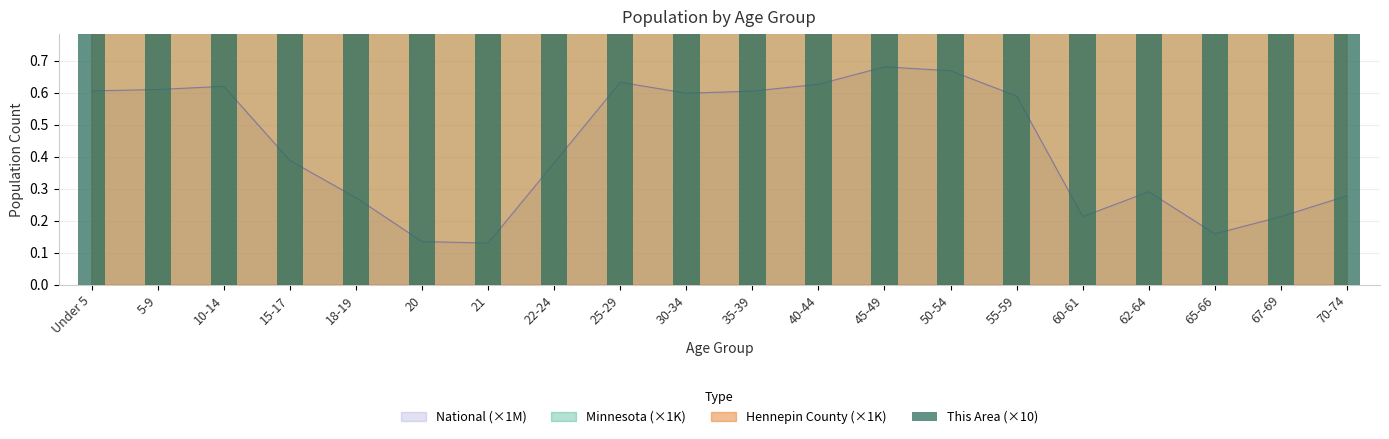

Which label corresponds to the smallest value in the chart?

65-66